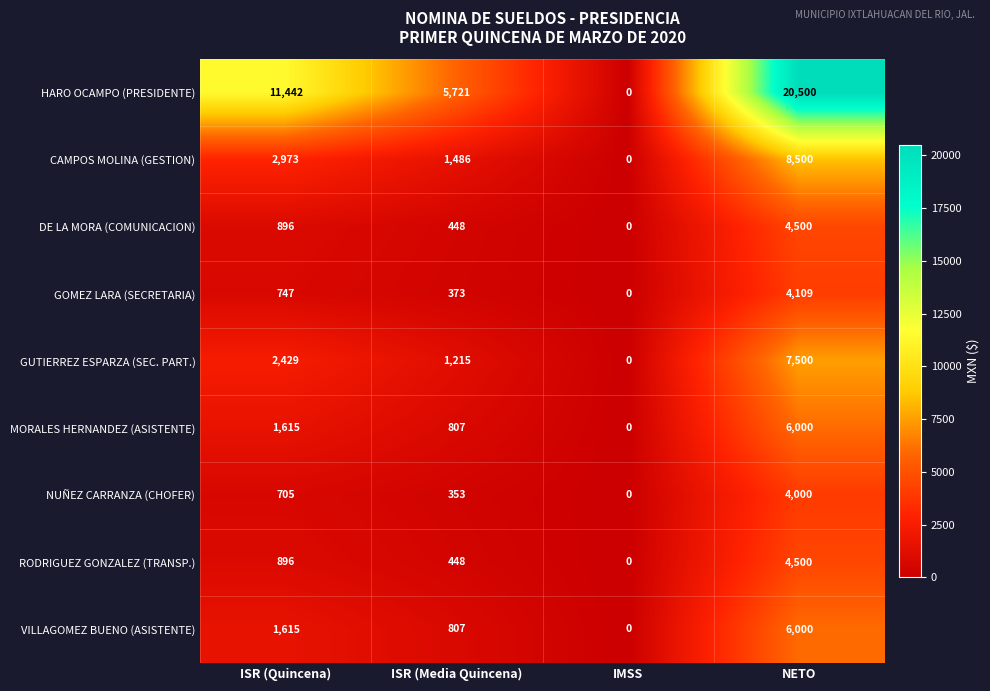

The value of VILLAGOMEZ BUENO (ASISTENTE) at ISR (Quincena) is 2854. True or false?

False